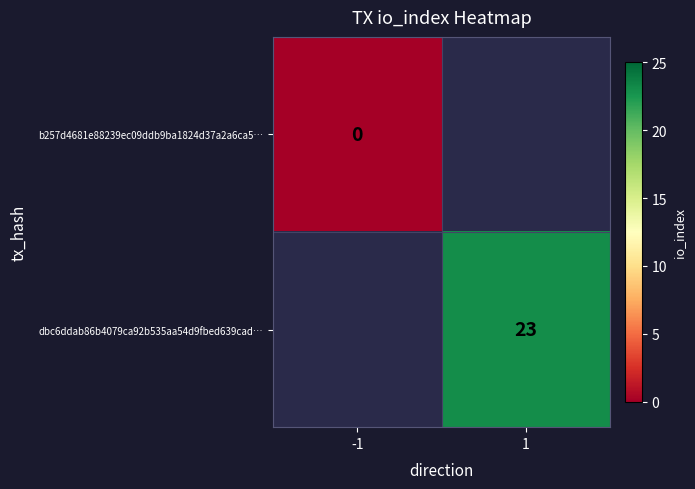

How many data points does each series have?

2